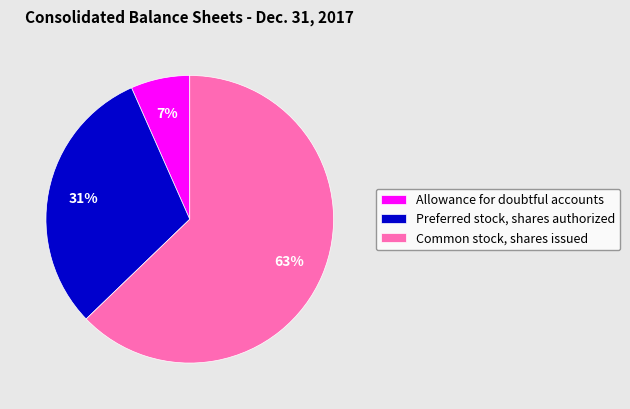

Count the number of slices in the pie.

3